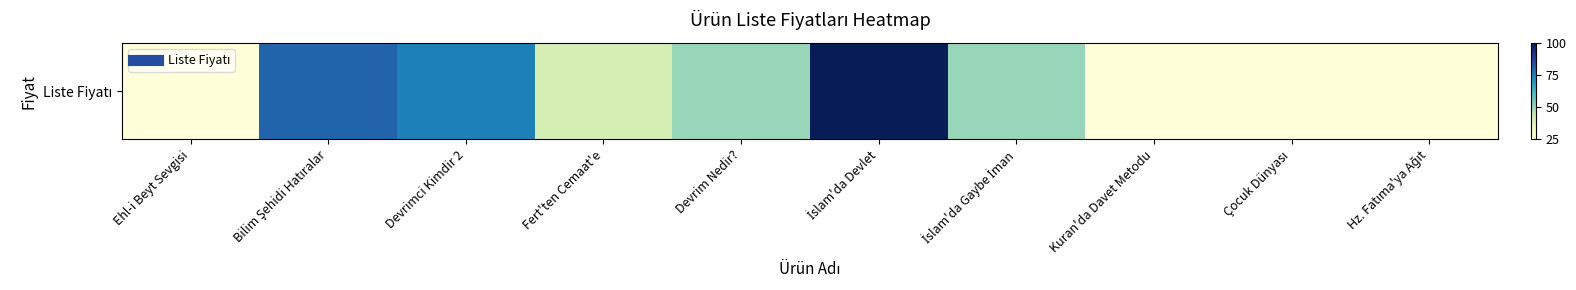

What is the ratio of the value at Devrimci Kimdir 2 to the value at Çocuk Dünyası?

3.0